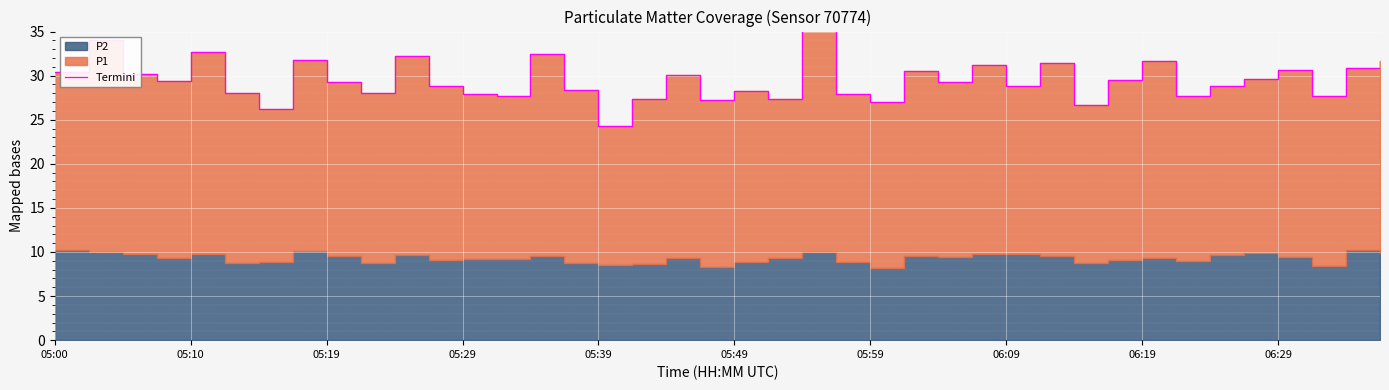

What is the label of the 33rd point from the left?

06:19